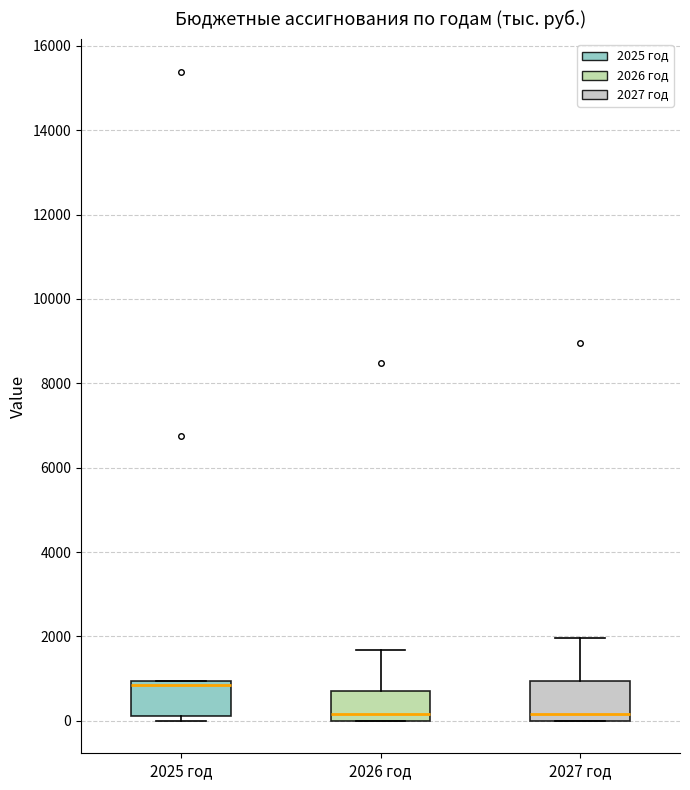

Reading left to right, read every box against the y-axis: the position of its median line, the range the box covers, and the ends of its whiskers. The values are not printed on the chart, so give them approximately, as read against the axis.

2025 год: median 800, box 200 to 1000, whiskers 0 to 1000
2026 год: median 200, box 0 to 800, whiskers 0 to 1600
2027 год: median 200, box 0 to 1000, whiskers 0 to 2000